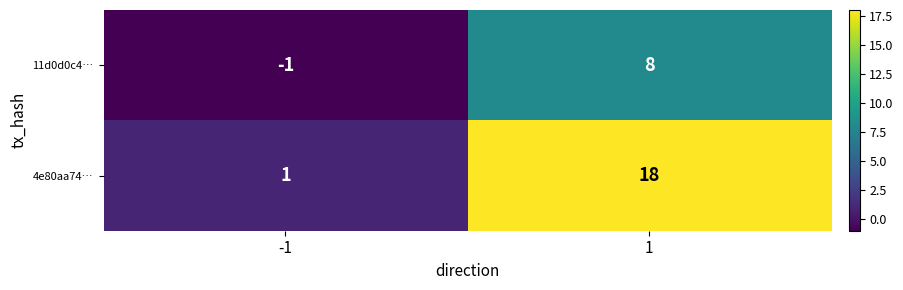

What is the maximum value for 4e80aa74…?

18